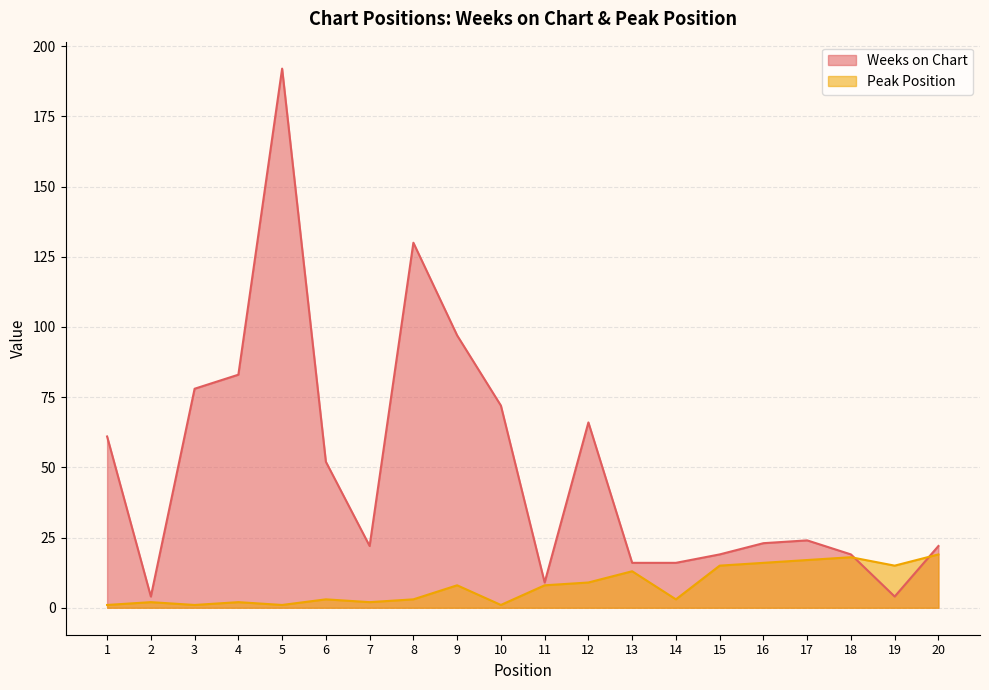

Which category has the lowest value in the Peak Position series?

1